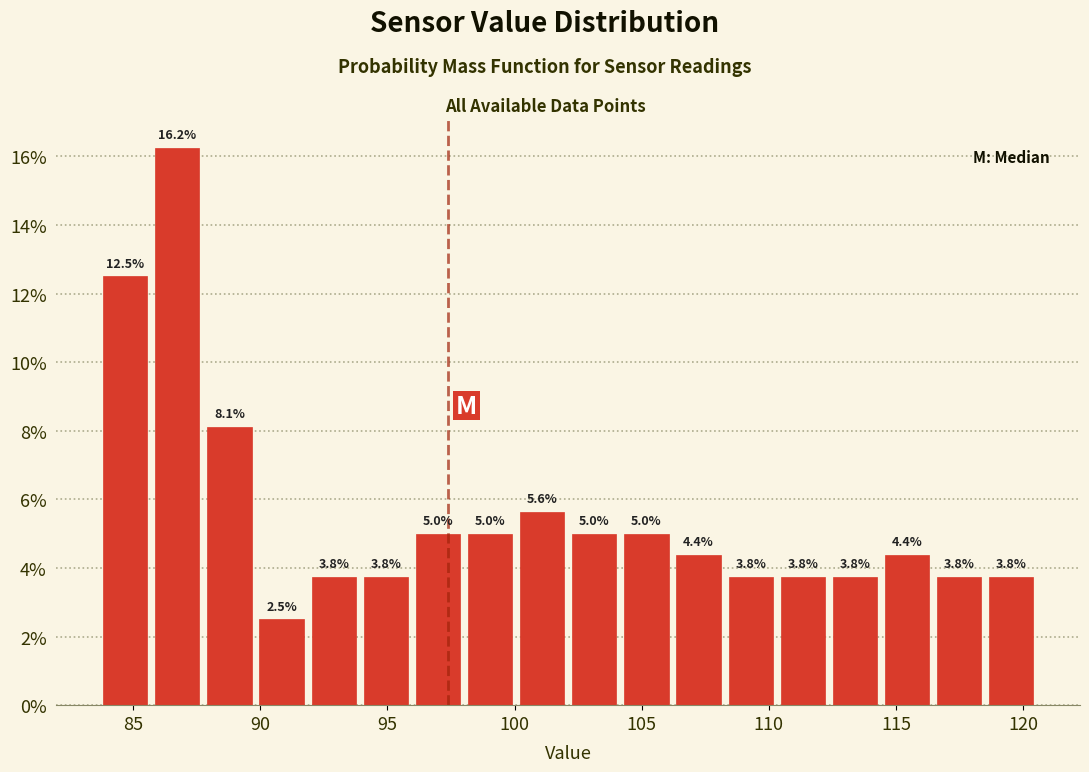

Reading left to right, list every bar in this chart as the range it spans on the x-axis followed by its height. The bar edges are not printed on the chart, so give them approximately, as read against the axis.

83.5 to 85.5: 12.5
85.5 to 88.0: 16.2
88.0 to 90.0: 8.1
90.0 to 92.0: 2.5
92.0 to 94.0: 3.8
94.0 to 96.0: 3.8
96.0 to 98.0: 5.0
98.0 to 100.0: 5.0
100.0 to 102.0: 5.6
102.0 to 104.0: 5.0
104.0 to 106.0: 5.0
106.0 to 108.5: 4.4
108.5 to 110.5: 3.8
110.5 to 112.5: 3.8
112.5 to 114.5: 3.8
114.5 to 116.5: 4.4
116.5 to 118.5: 3.8
118.5 to 120.5: 3.8